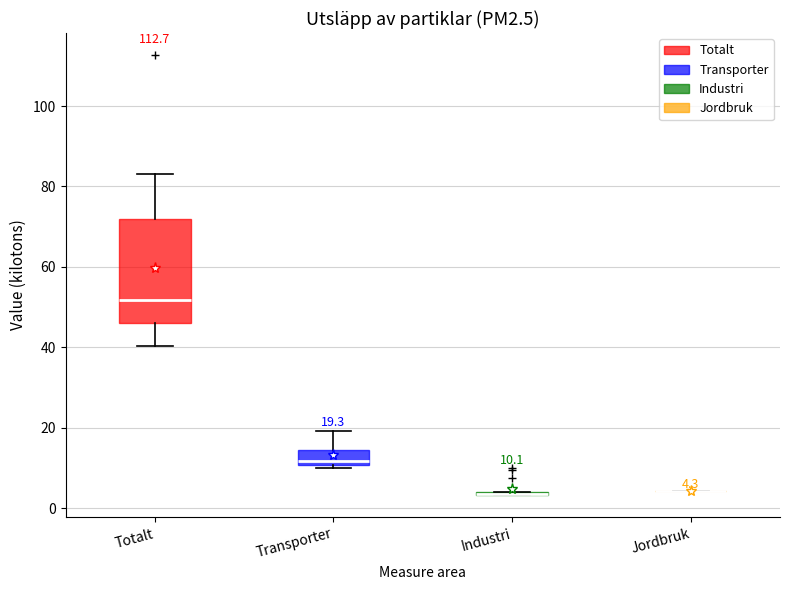

Which box is the tallest, from its lower edge to its upper edge?

Totalt